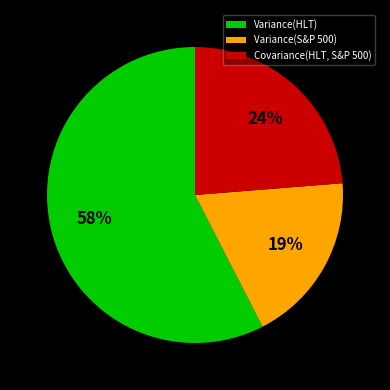

Is there a majority slice in this chart?

Yes